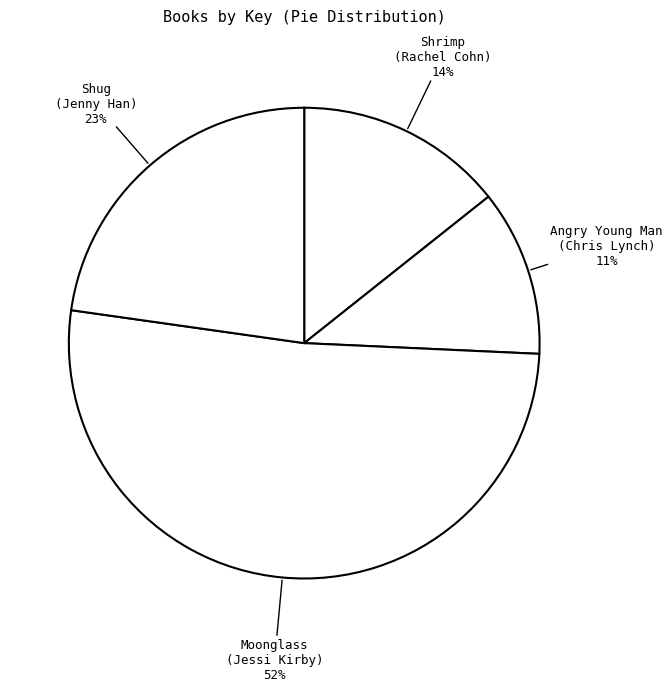

To the nearest percent, what portion does Shrimp (Rachel Cohn) represent?

14%